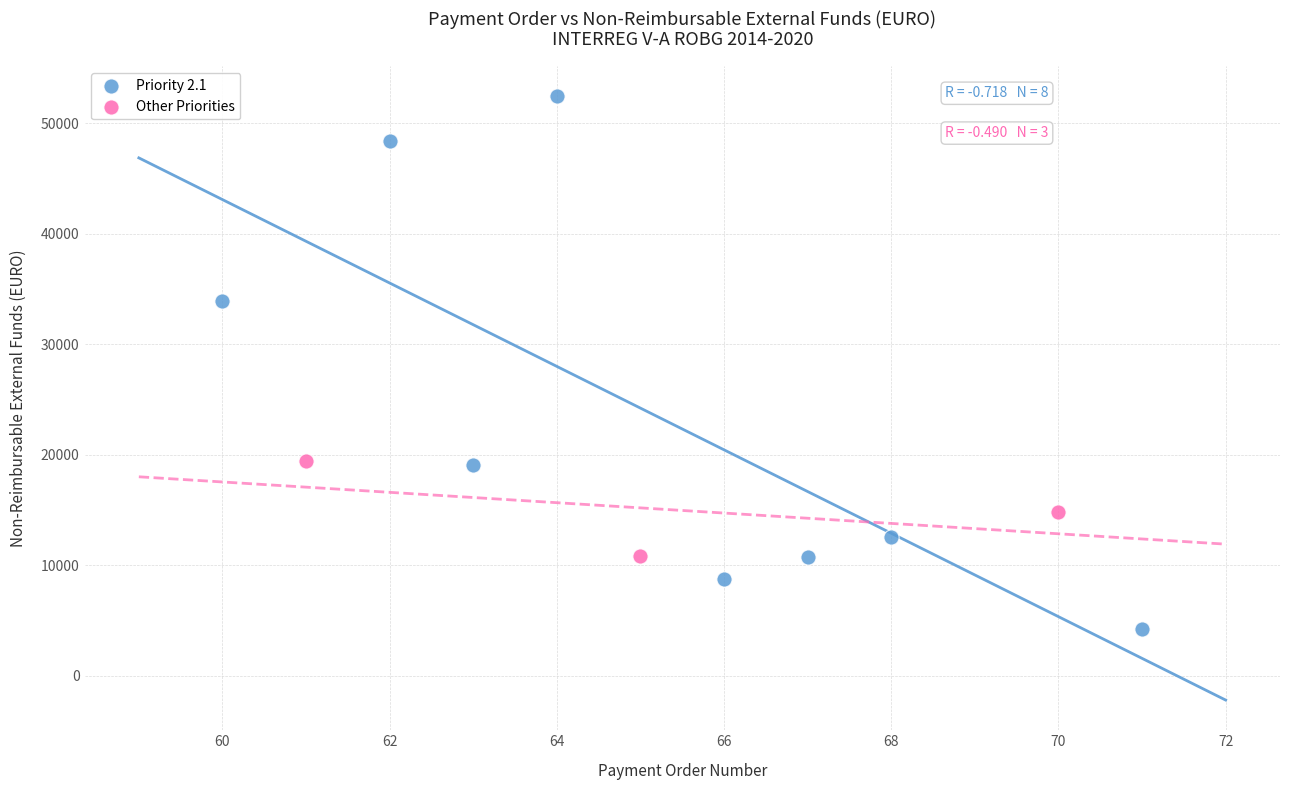

Which series reaches the minimum Y coordinate?

Priority 2.1